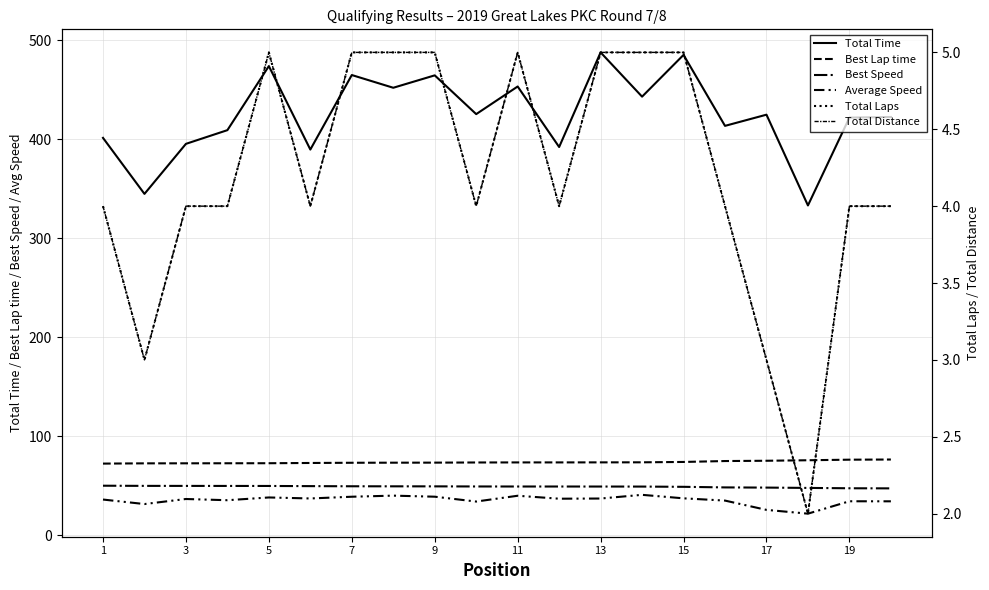

True or false: Average Speed has more than 2 interior local peaks.

True